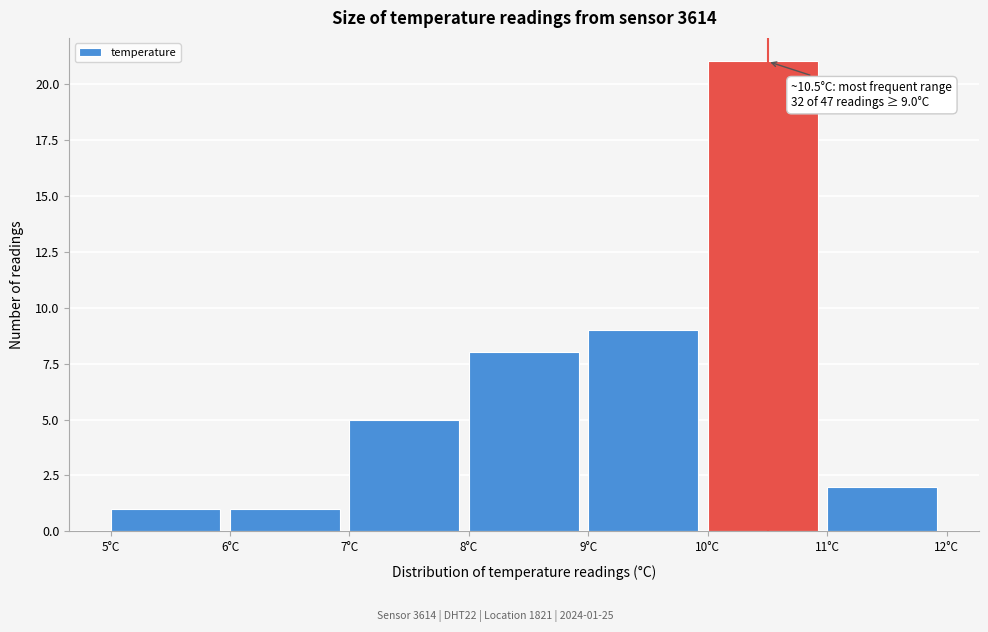

Over which range of the x-axis is the bar tallest?

10 to 11